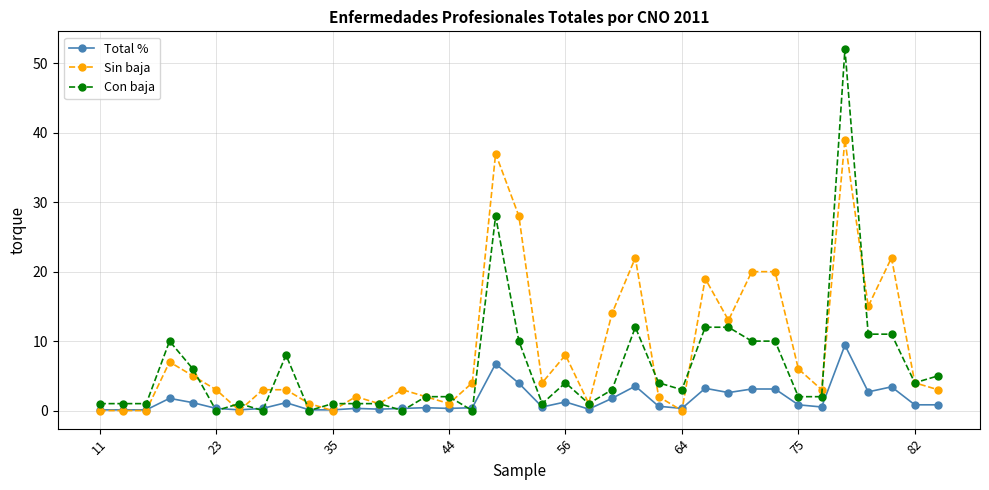

What is the value of the Sin baja point at the 9th from the left?

3.0